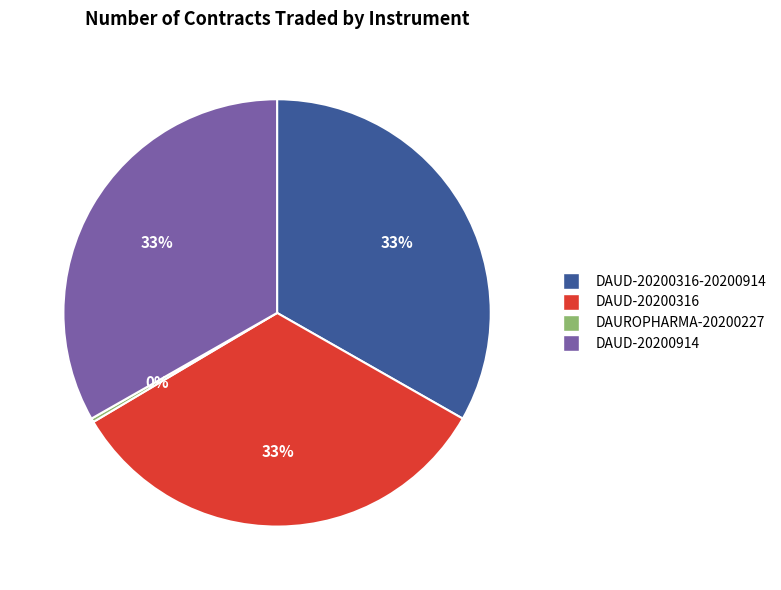

Approximately how many times larger is the value at DAUD-20200316 compared to DAUD-20200914?

1.0